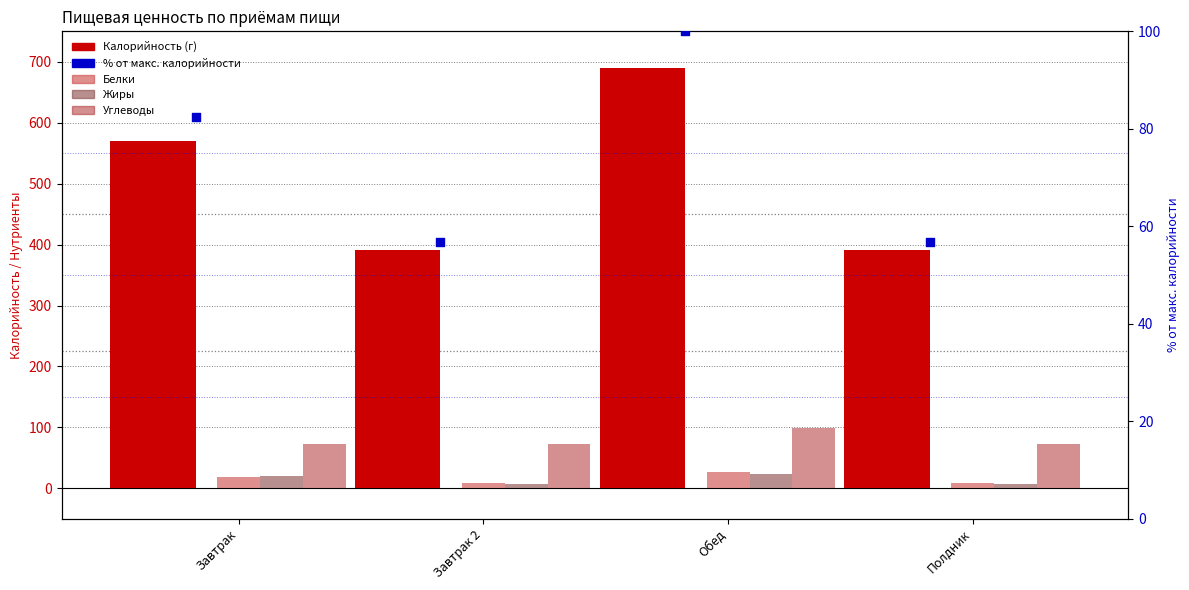

What is the total value across all series at Завтрак?

762.5